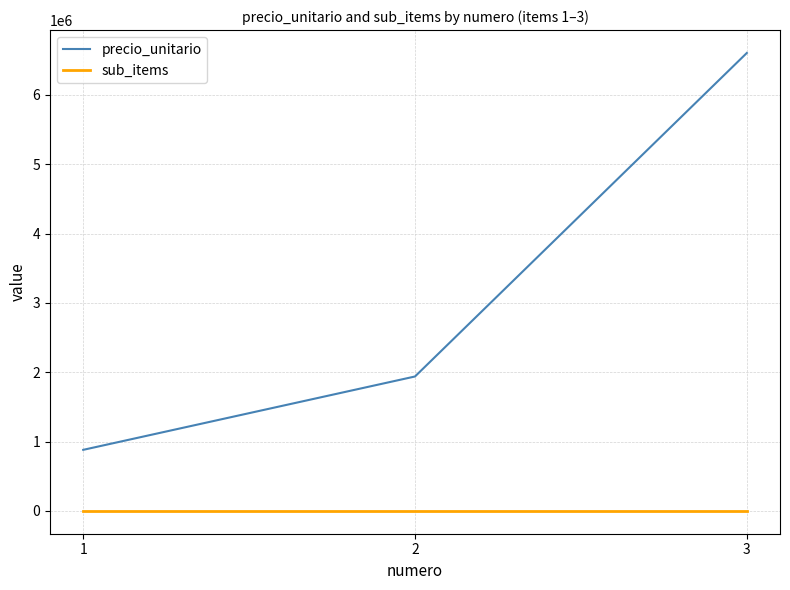

At 2, list the series in order from largest to smallest.

precio_unitario, sub_items